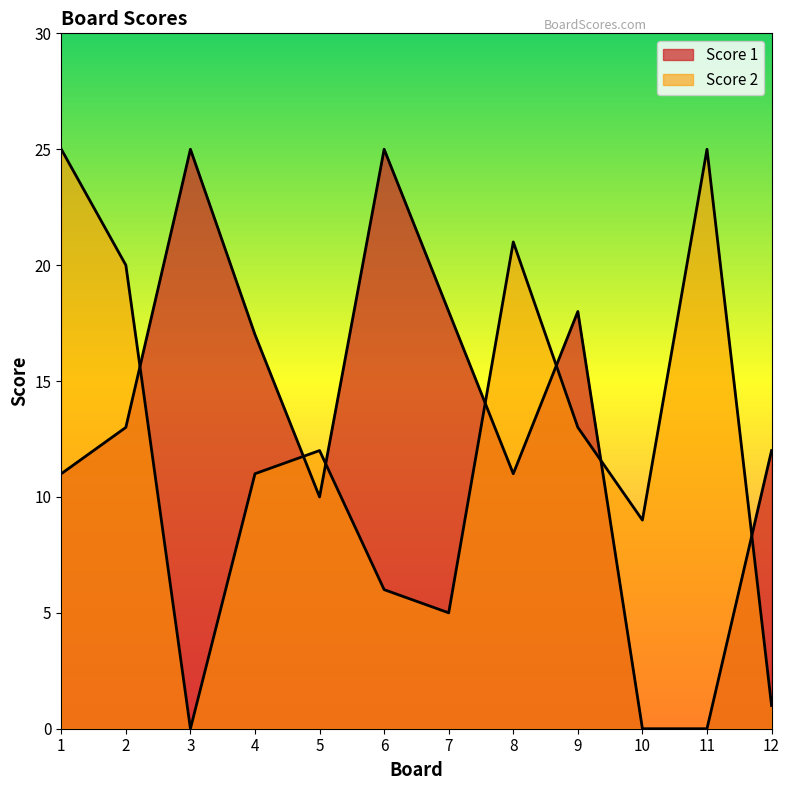

Which series changed the most between 1 and 3?

Score 2